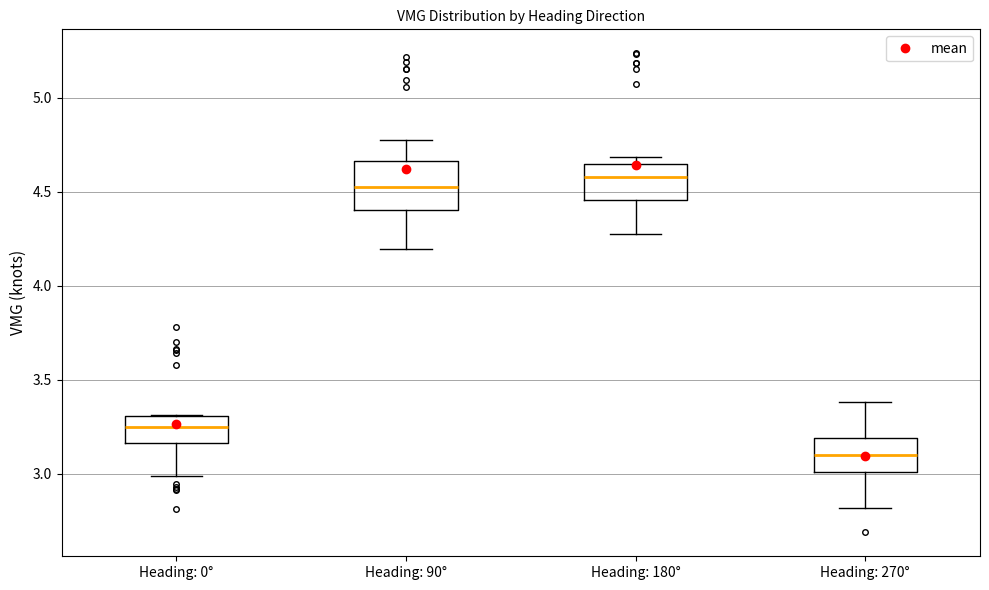

Which box's median line is the lowest?

Heading: 270°